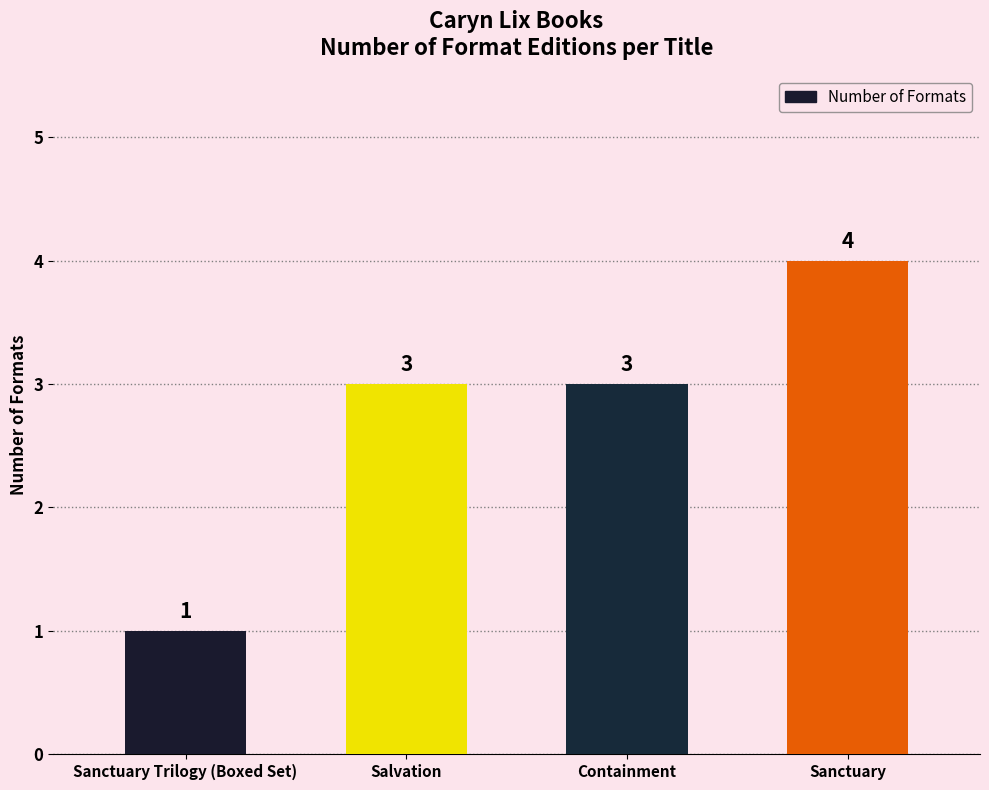

What is the maximum value shown in the chart?

4